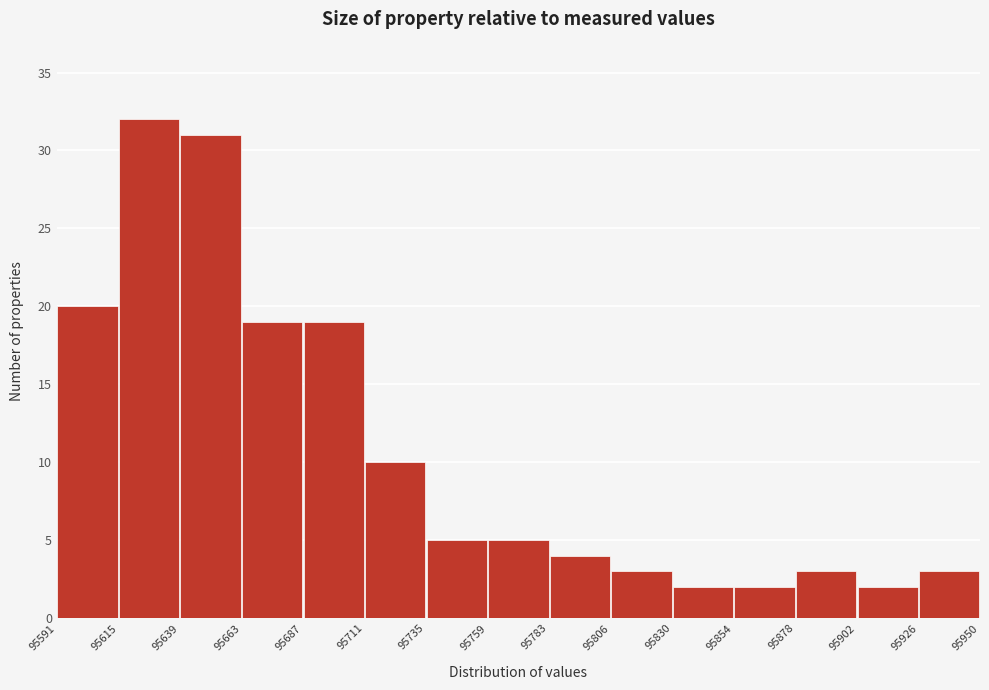

Reading left to right, list every bar in this chart as the range it spans on the x-axis followed by its height. The values are not printed on the chart, so give them approximately, as read against the axis.

95591 to 95615: 20
95615 to 95639: 32
95639 to 95663: 31
95663 to 95687: 19
95687 to 95711: 19
95711 to 95735: 10
95735 to 95759: 5
95759 to 95783: 5
95783 to 95806: 4
95806 to 95830: 3
95830 to 95854: 2
95854 to 95878: 2
95878 to 95902: 3
95902 to 95926: 2
95926 to 95950: 3